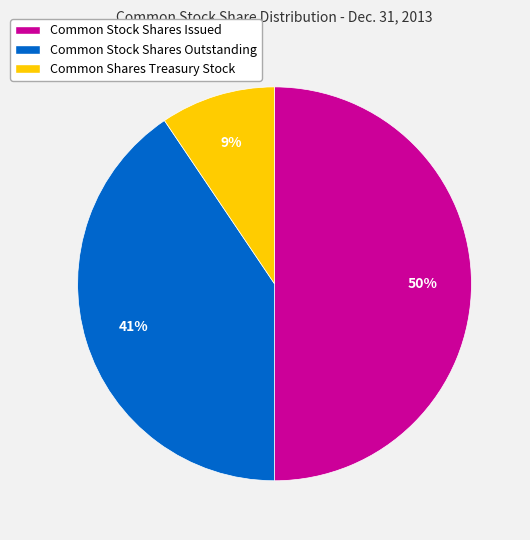

Does Common Stock Shares Outstanding account for over 50% of the chart?

No